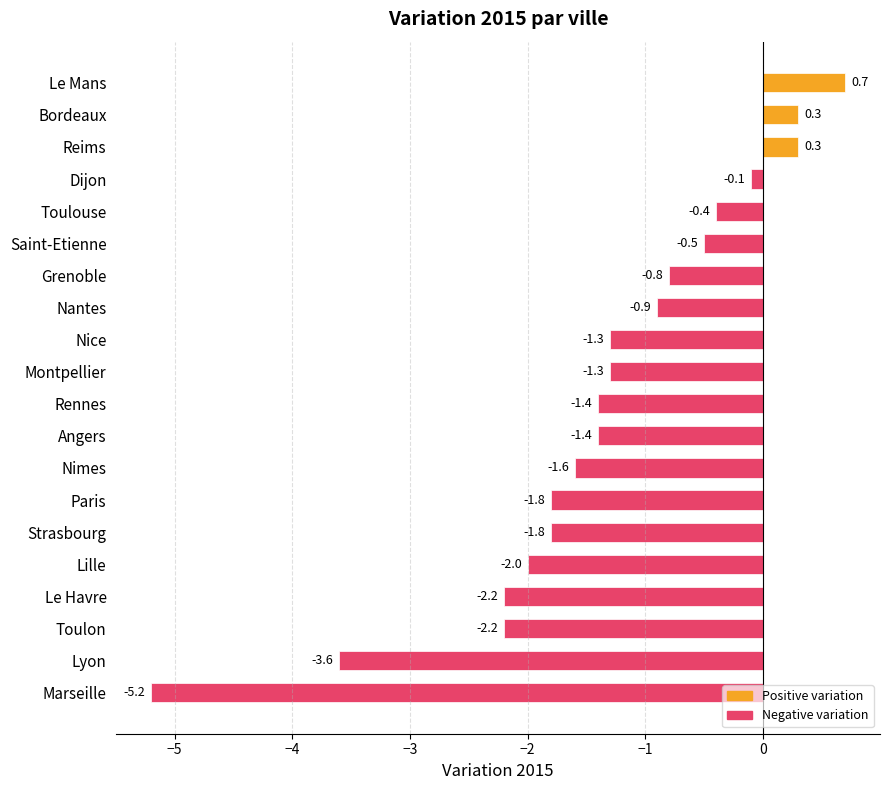

How many values are above zero?

3